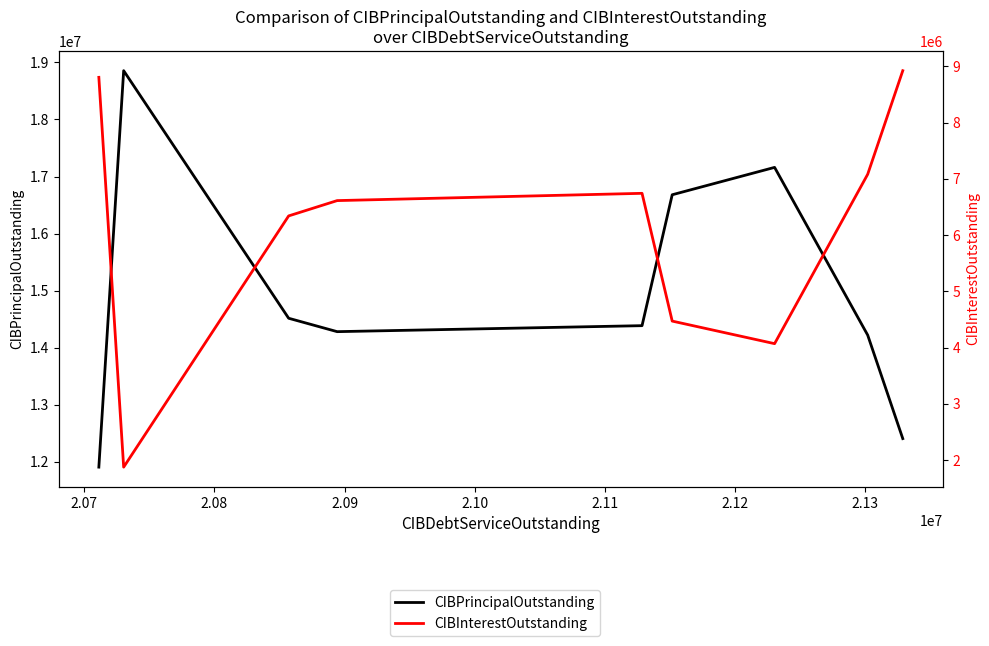

What is the difference between the maximum and minimum values in the CIBPrincipalOutstanding series?

6950000.0